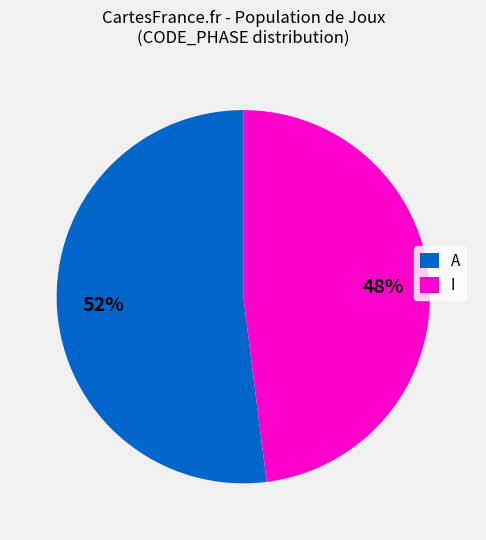

Which category has the biggest portion of the pie?

A